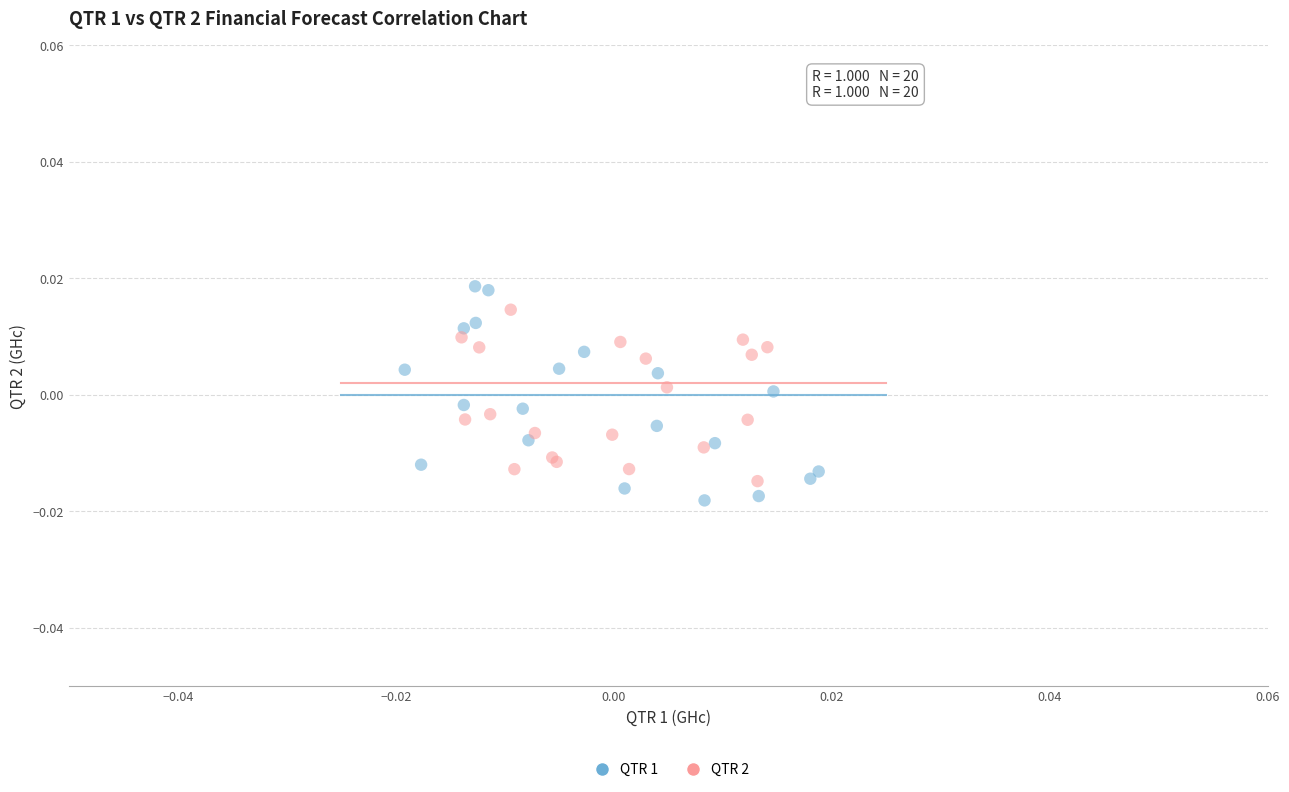

Which series contains the lowest Y value?

QTR 1